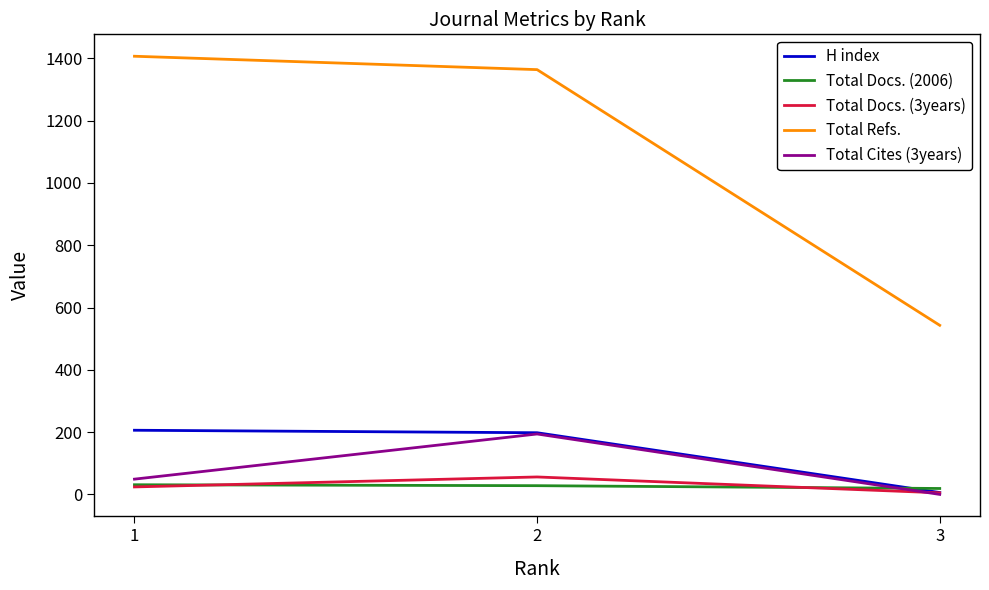

List the labels in order of Total Refs. value, largest first.

1, 2, 3